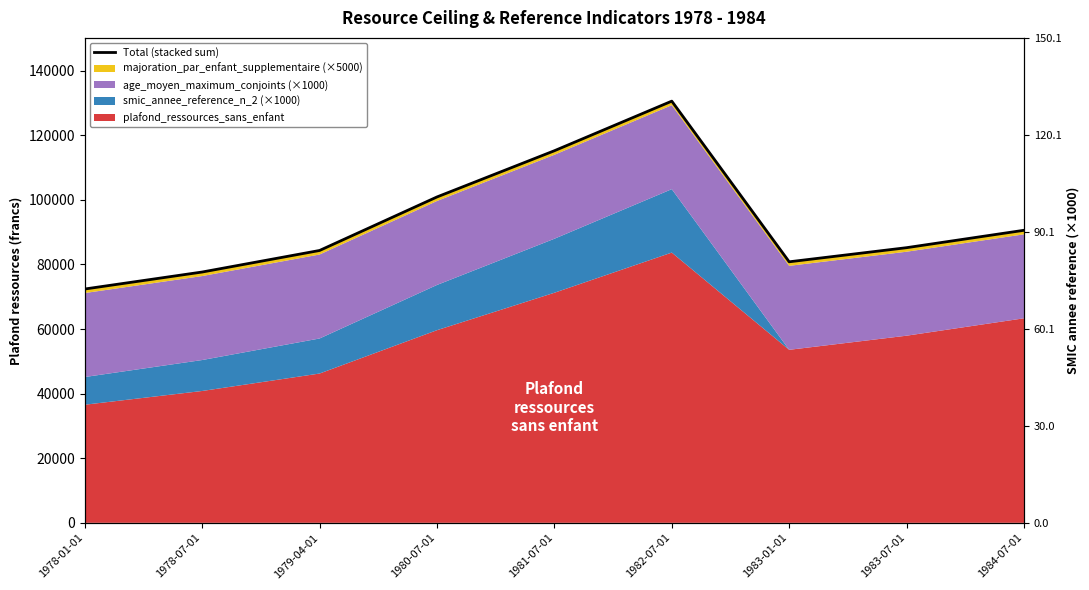

How many categories are shown in the chart?

9